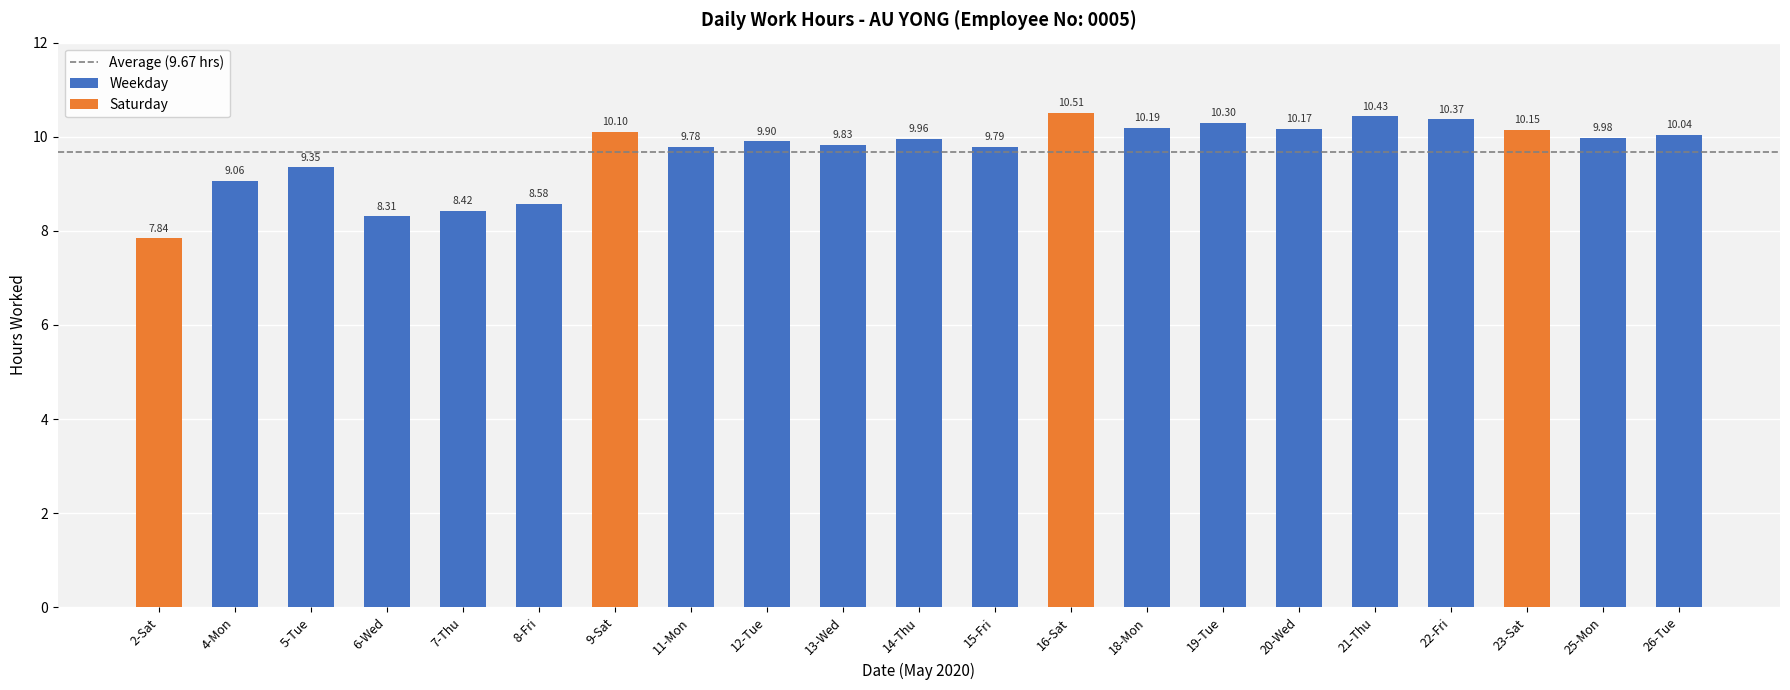

What is the sum of all values?

203.1